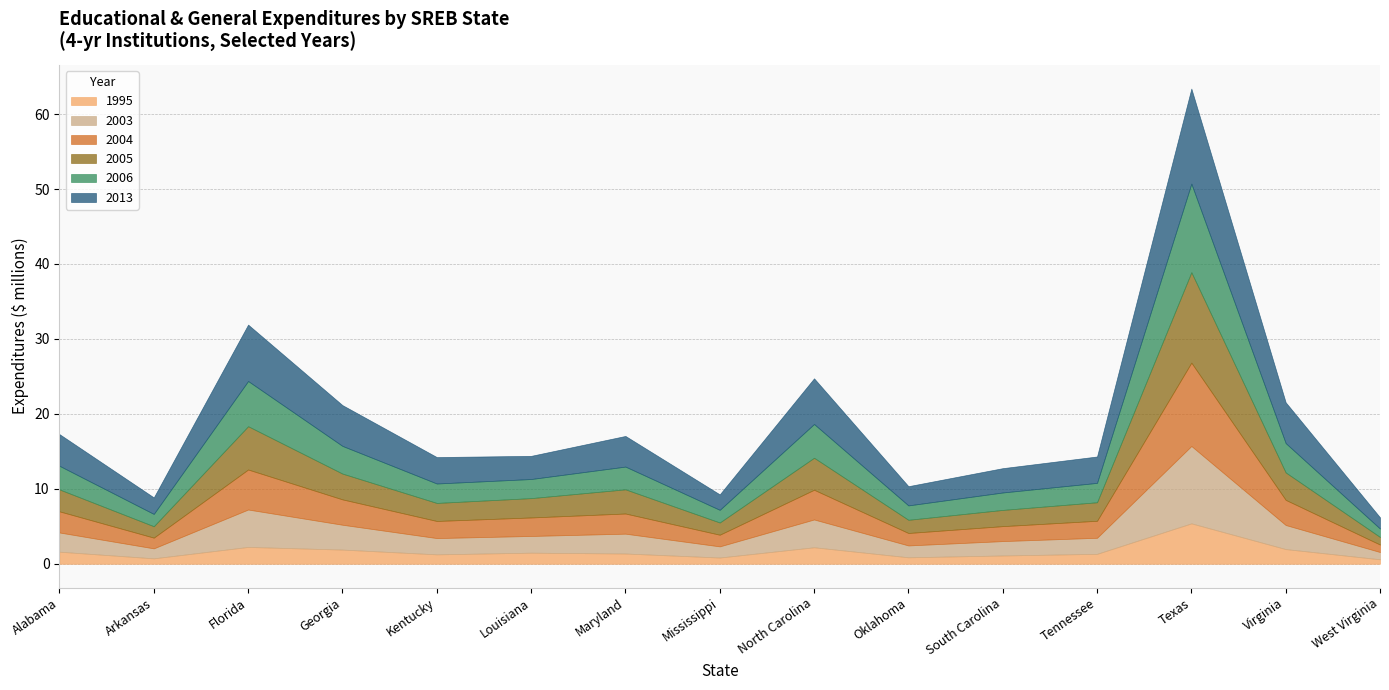

Reading left to right, transcribe all the data shown in this chart.

1995: 1612440.5	726775.8	2247998.0	1893038.5	1257125.9	1479879.7	1369508.1	833637.0	2202746.8	865622.3	1106193.8	1325479.7	5394870.6	1960739.3	597389.4
2003: 2563775.7	1329441.1	4991452.1	3315703.0	2172397.5	2230786.8	2647060.5	1488250.4	3708591.9	1580433.3	1918692.8	2142281.2	10319686.1	3210967.5	970150.4
2004: 2820309.8	1430792.2	5338478.6	3383469.2	2281209.5	2467873.8	2689825.0	1553674.9	3962555.2	1660652.7	1996628.2	2267547.7	11122615.2	3355308.7	993910.2
2005: 2923819.5	1519958.6	5775126.8	3441495.6	2405702.6	2579727.6	3226455.3	1631963.9	4273373.8	1759968.4	2164162.2	2472529.3	12065286.5	3660073.1	1015114.4
2006: 3151654.3	1642227.5	6033378.7	3692636.7	2593105.3	2549160.2	3034005.4	1687158.4	4502645.1	1921367.4	2326513.8	2585231.7	11820517.7	3912325.0	1119519.0
2013: 4226042.3	2204686.0	7525764.6	5441634.5	3528168.2	3091437.3	4088845.6	2063346.7	6094650.1	2563684.5	3244993.7	3521604.5	12682297.2	5444672.0	1495459.0